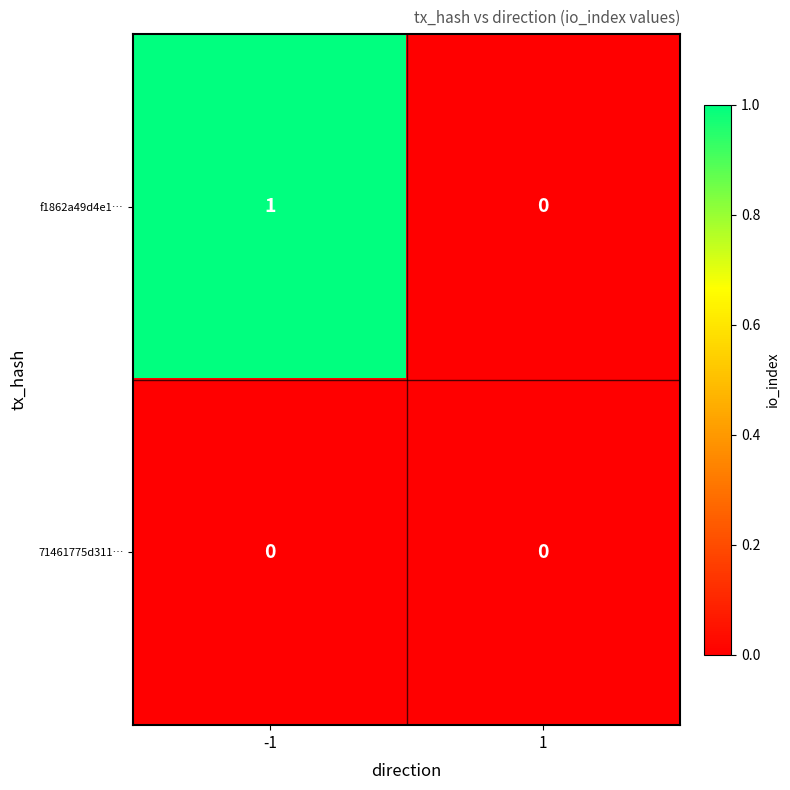

Which series changed the most between -1 and 1?

f1862a49d4e1…